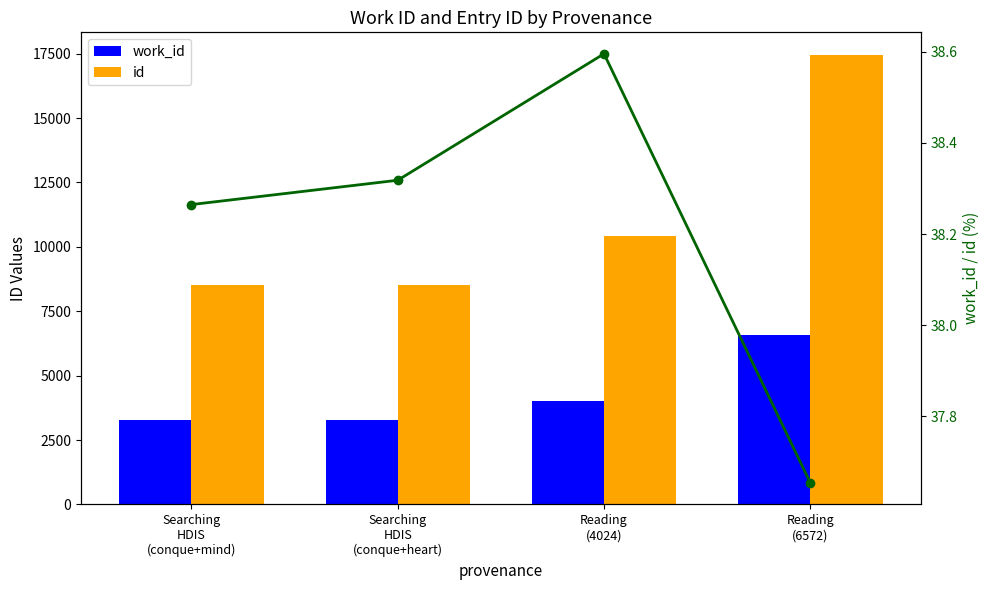

Reading left to right, list all the values displayed in this chart.

work_id: 3259.0	3267.0	4024.0	6572.0
id: 8517.0	8526.0	10426.0	17454.0
work_id / id (%): 38.3	38.3	38.6	37.7